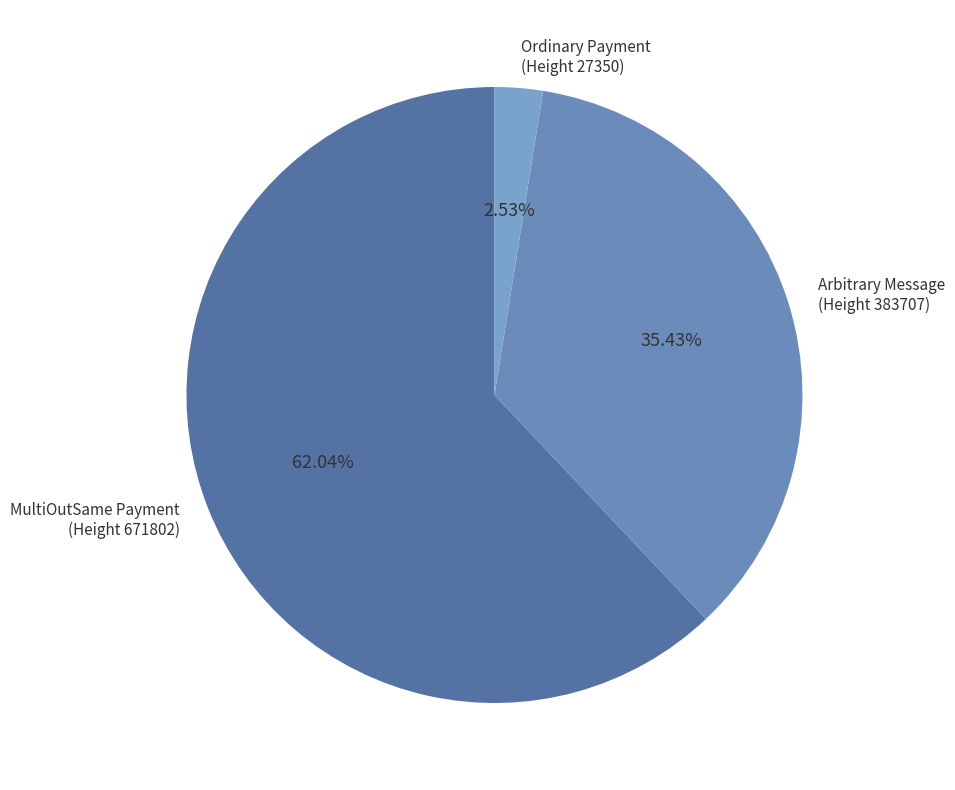

Which category has the smallest portion of the pie?

Ordinary Payment (Height 27350)